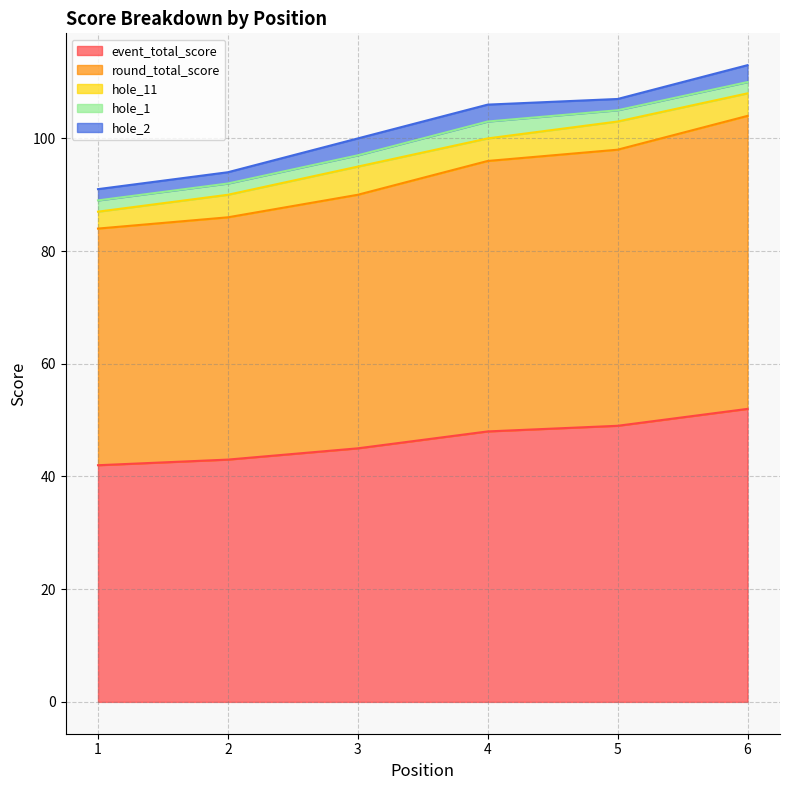

Which series has the largest total across all categories?

event_total_score